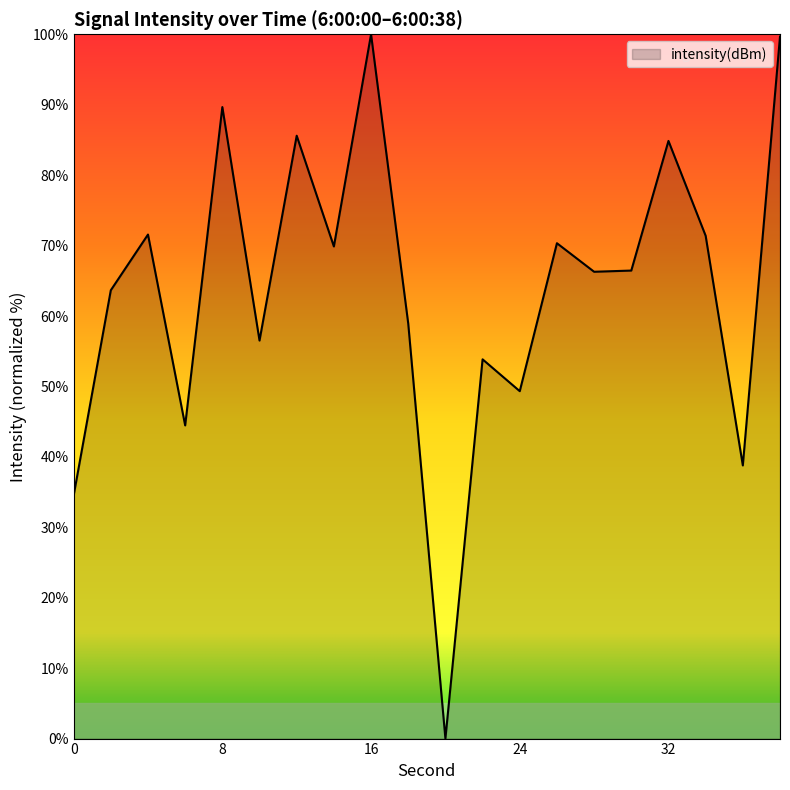

What is the maximum value shown in the chart?

100.0